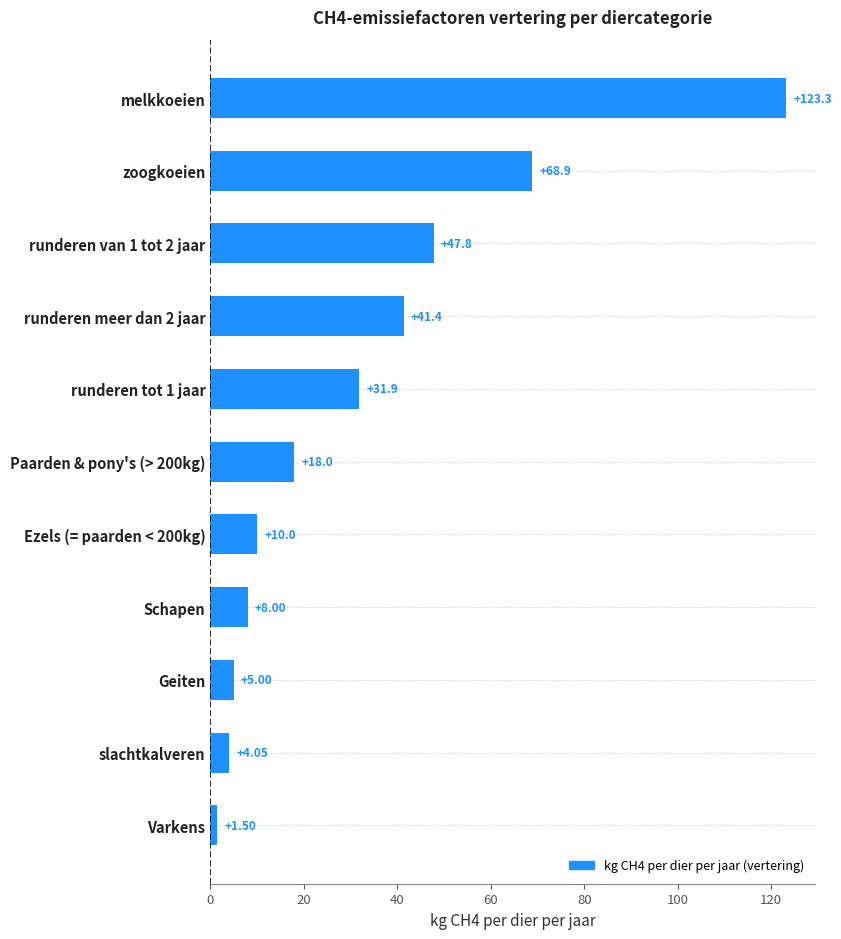

How many data points does each series have?

11